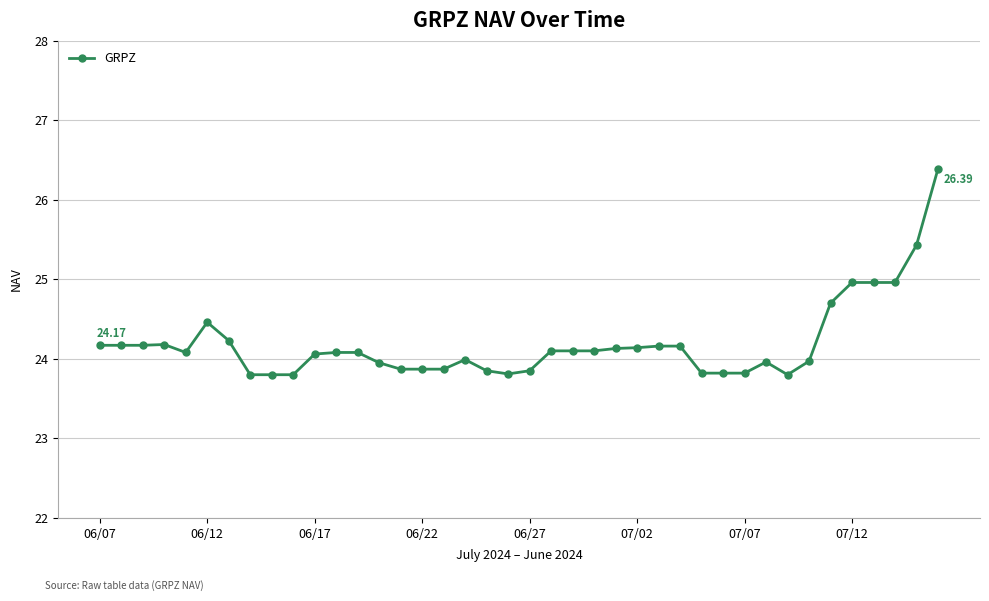

True or false: the data has more than 0 interior local peaks.

True